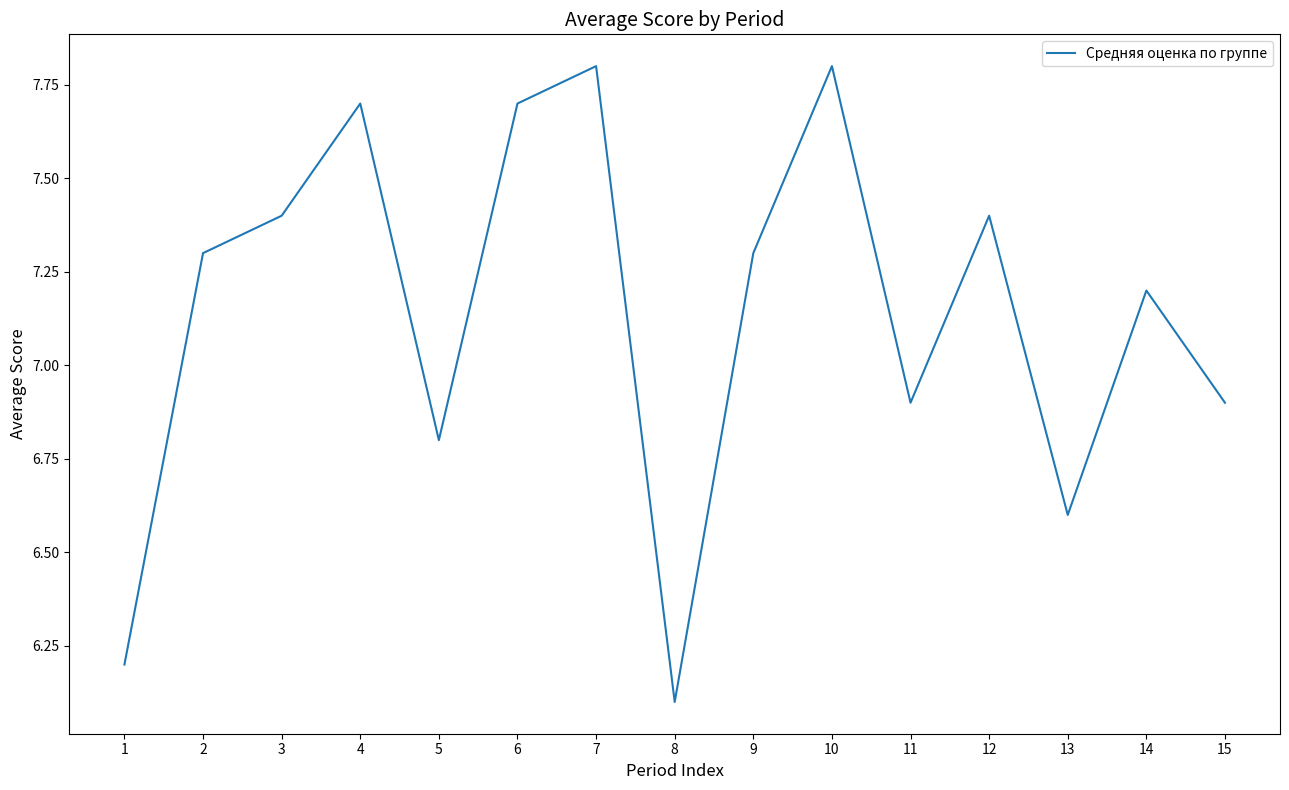

Which has a higher value, 9 or 4?

4